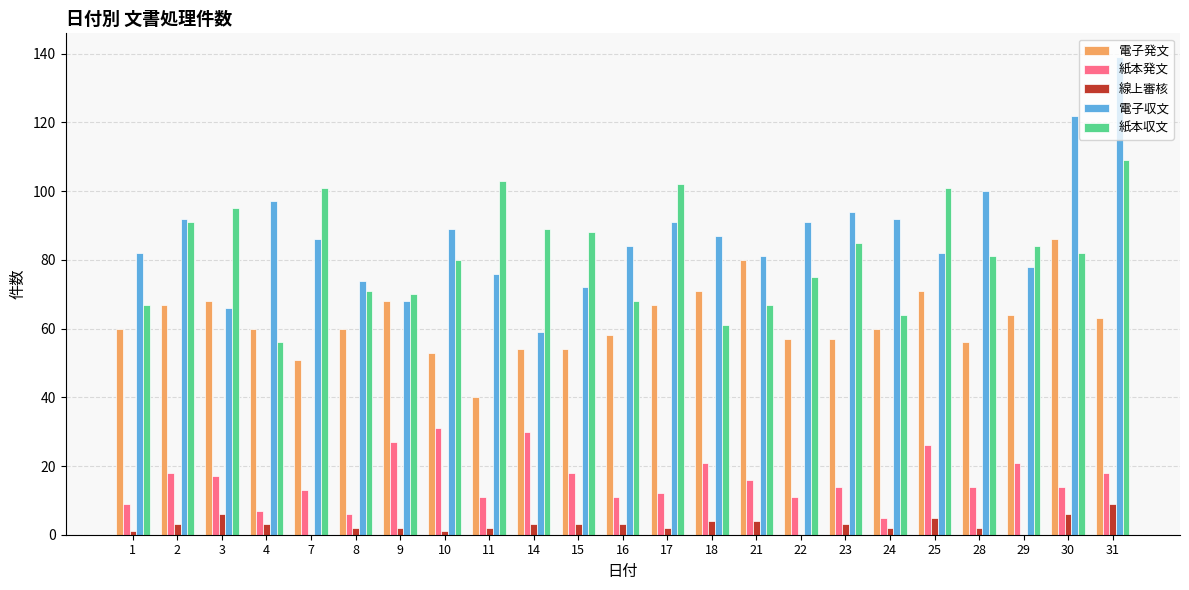

What is the sum of all 紙本収文 values?

1890